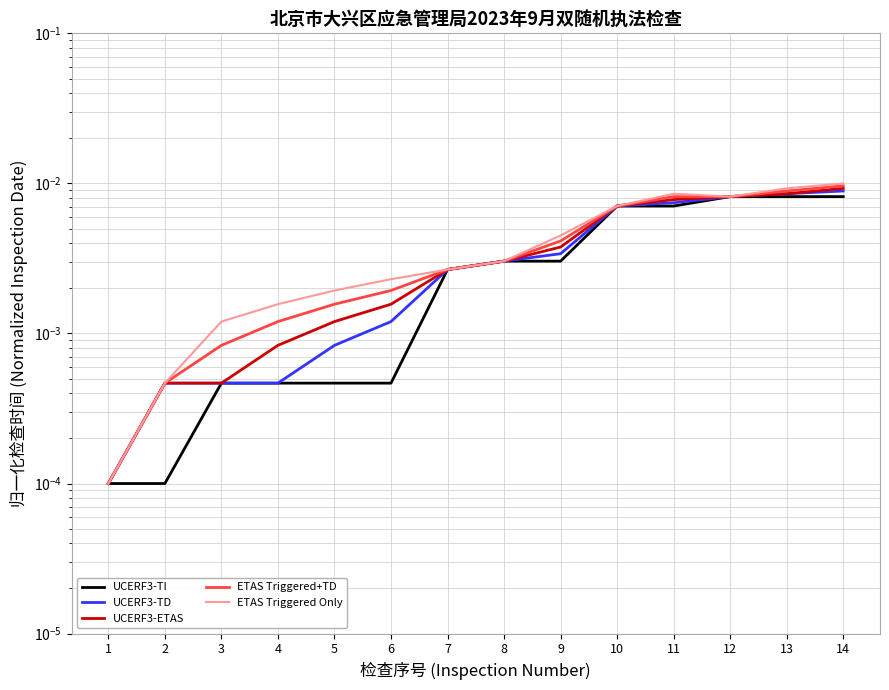

How many categories are shown in the chart?

14